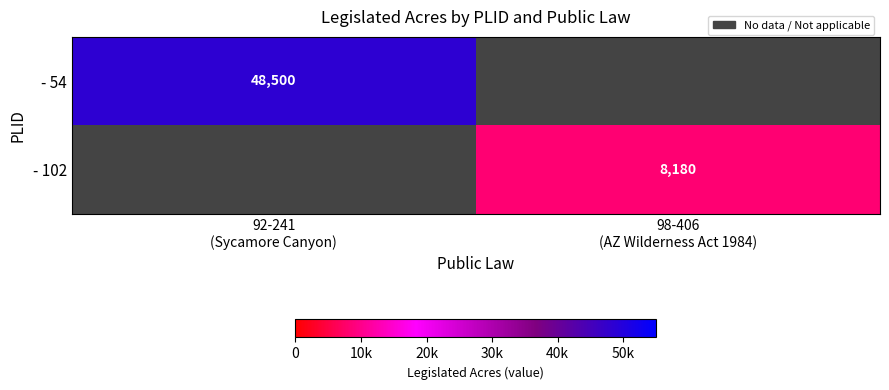

Which label corresponds to the smallest value in the chart?

98-406
(AZ Wilderness Act 1984)